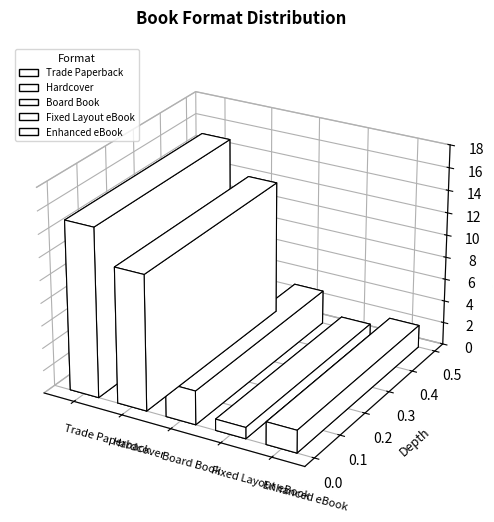

What is the sum of the values at Board Book and Trade Paperback?

18